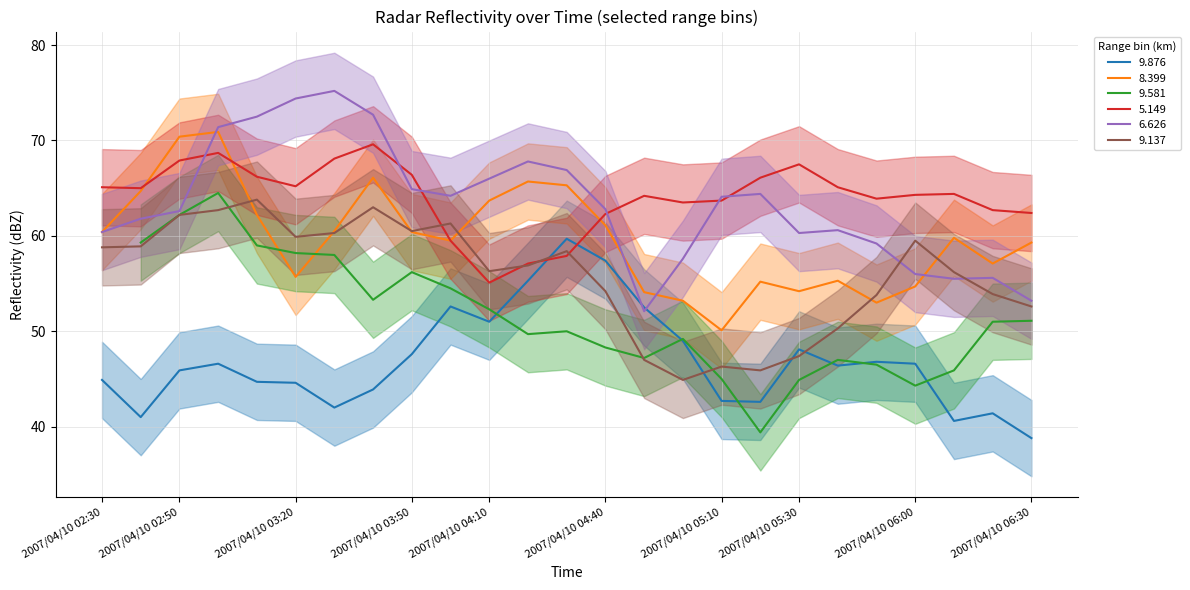

Is it true that 9.137 equals 45.9 at 2007/04/10 05:20?

True